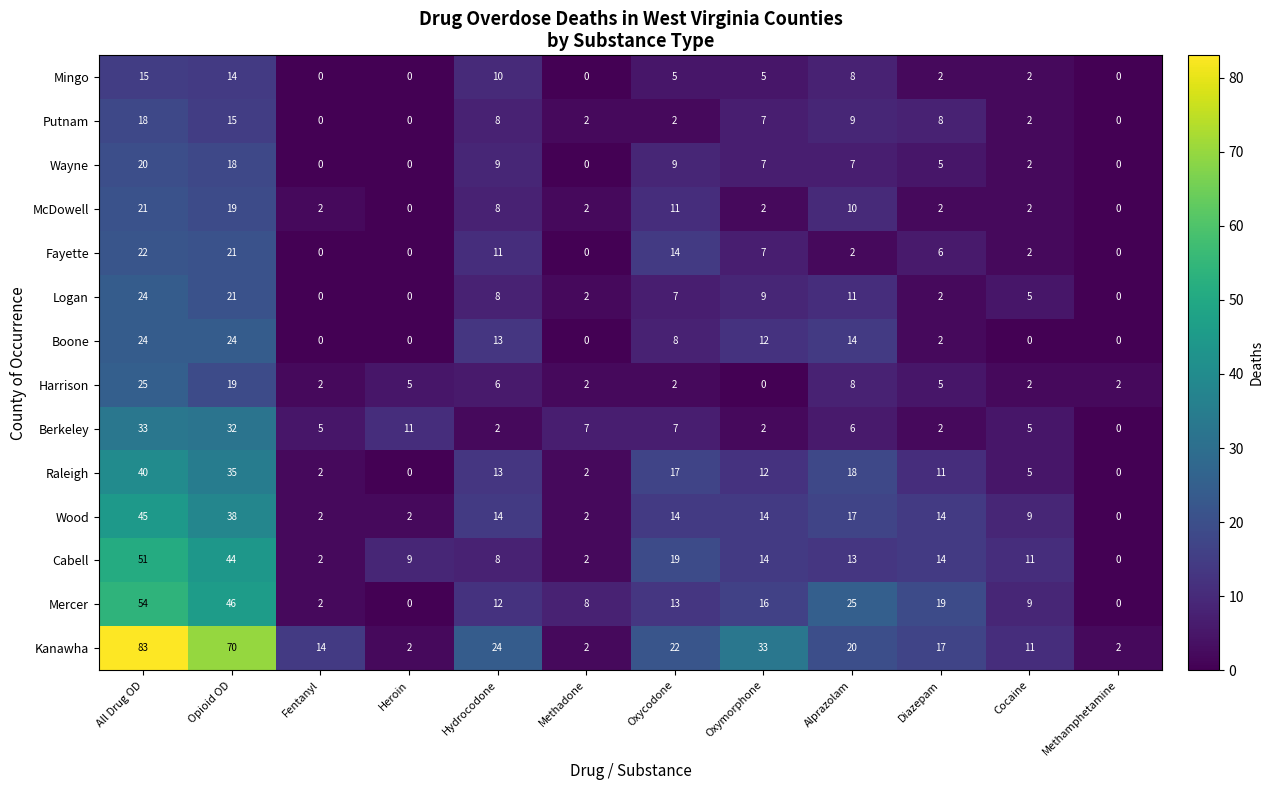

What is the highest value of the Cabell series?

51